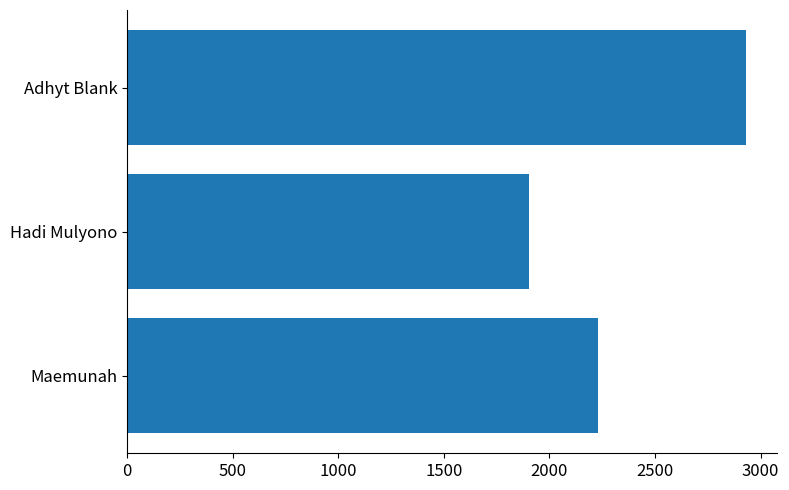

Does the chart contain any negative values?

No